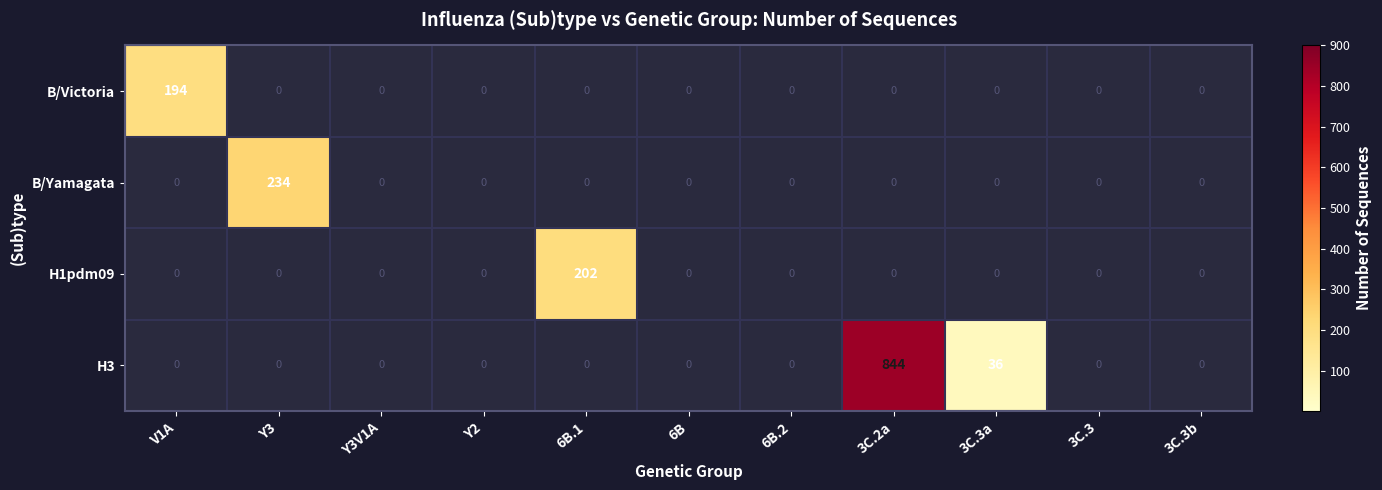

List the series in order of their peak value, lowest first.

B/Victoria, H1pdm09, B/Yamagata, H3